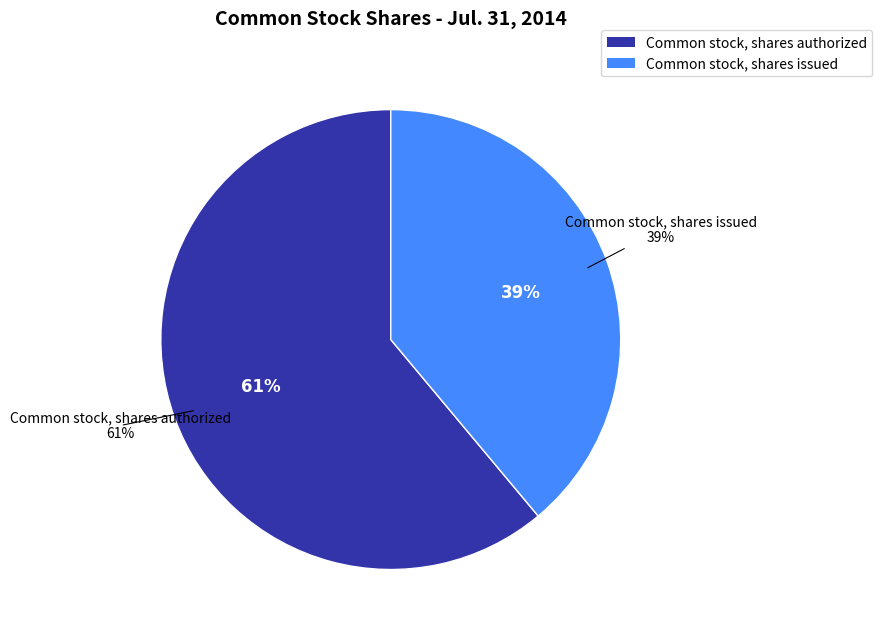

How many segments does this pie chart have?

2